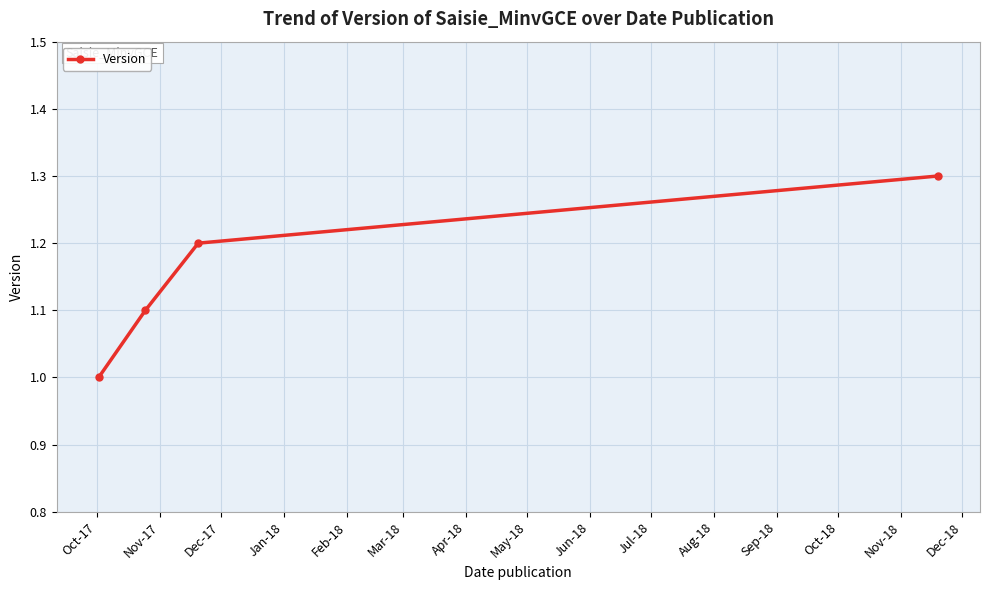

What is the value of the 2nd point from the left?

1.1